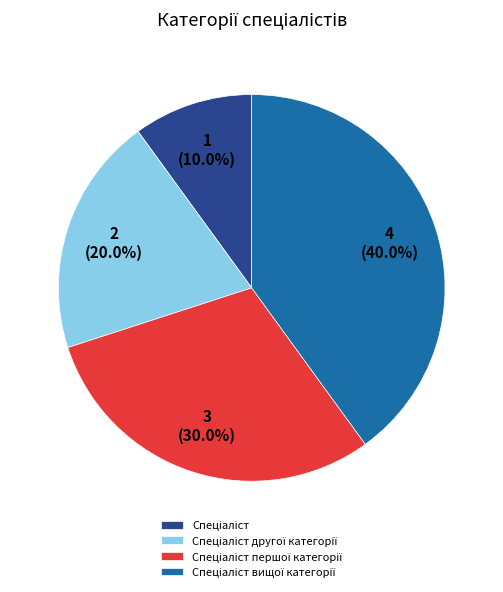

Does any single category account for the majority?

No